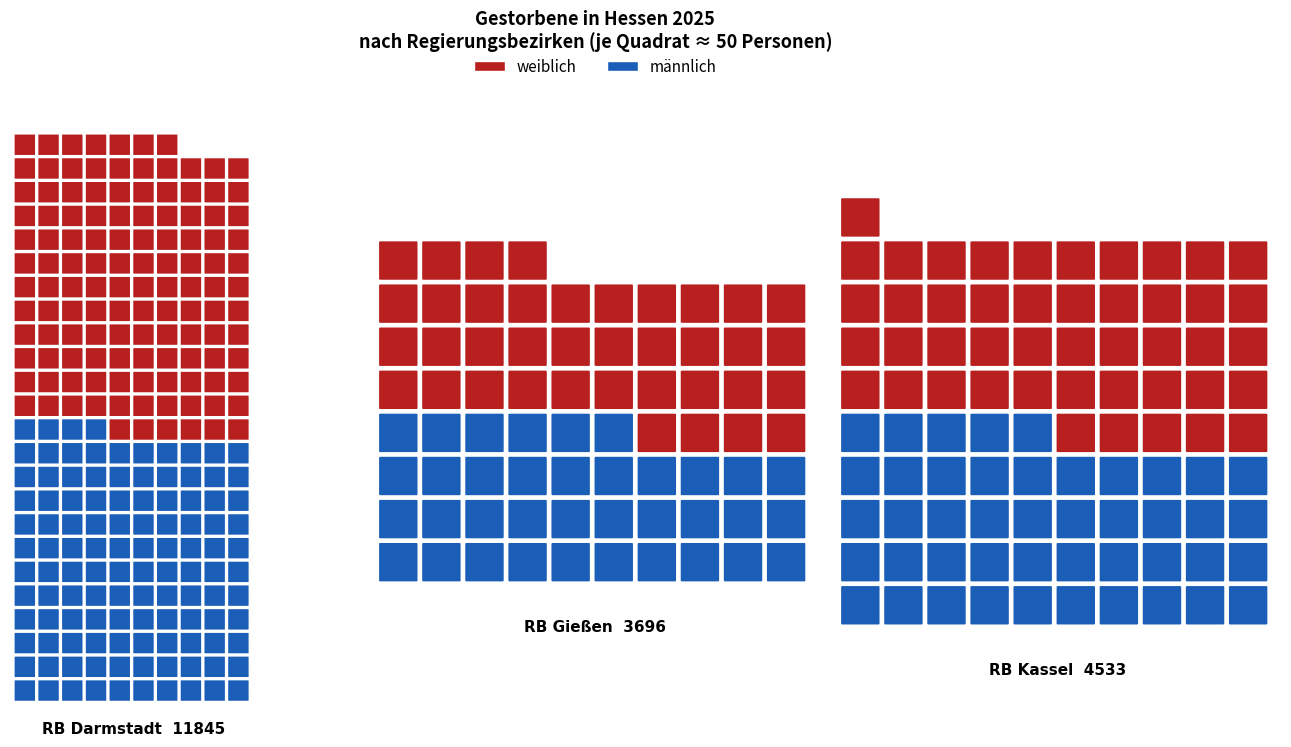

How many groups of bars are there?

3